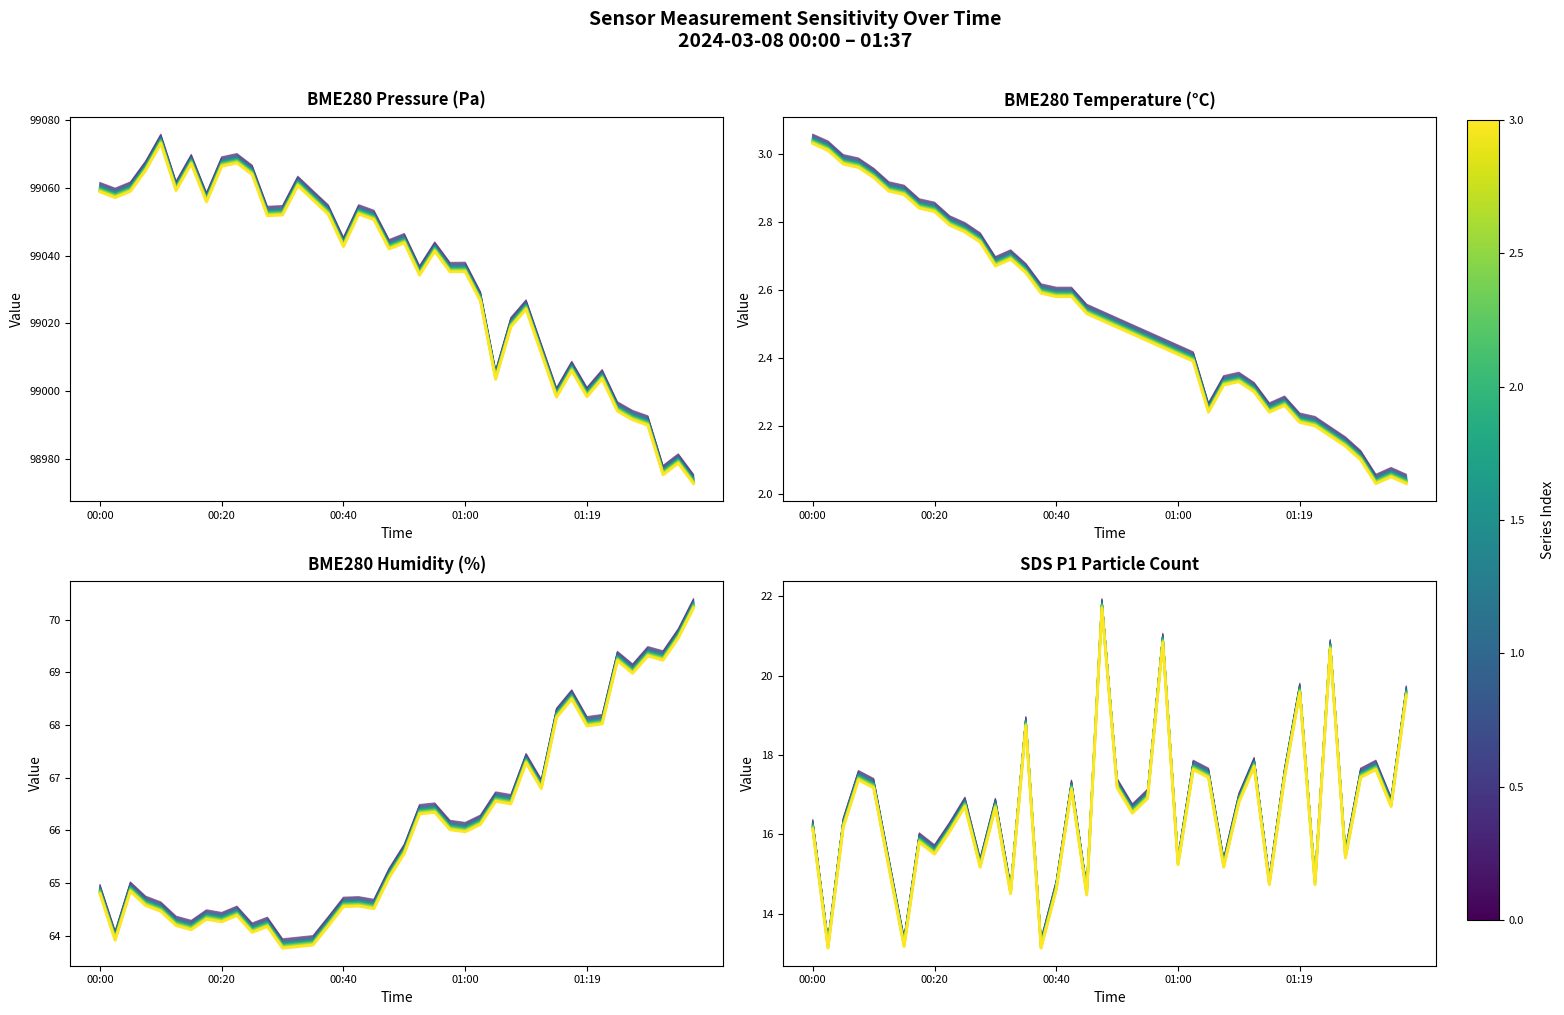

What is the difference between the maximum and minimum values in the SDS_P1 series?

8.6